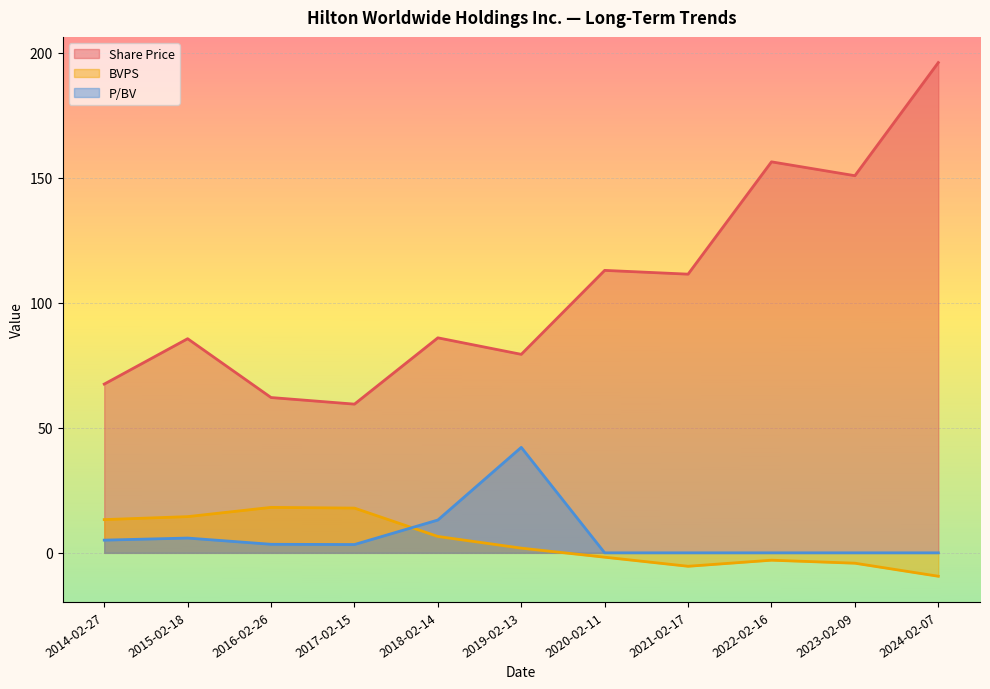

At which category is the sum across all series the highest?

2024-02-07